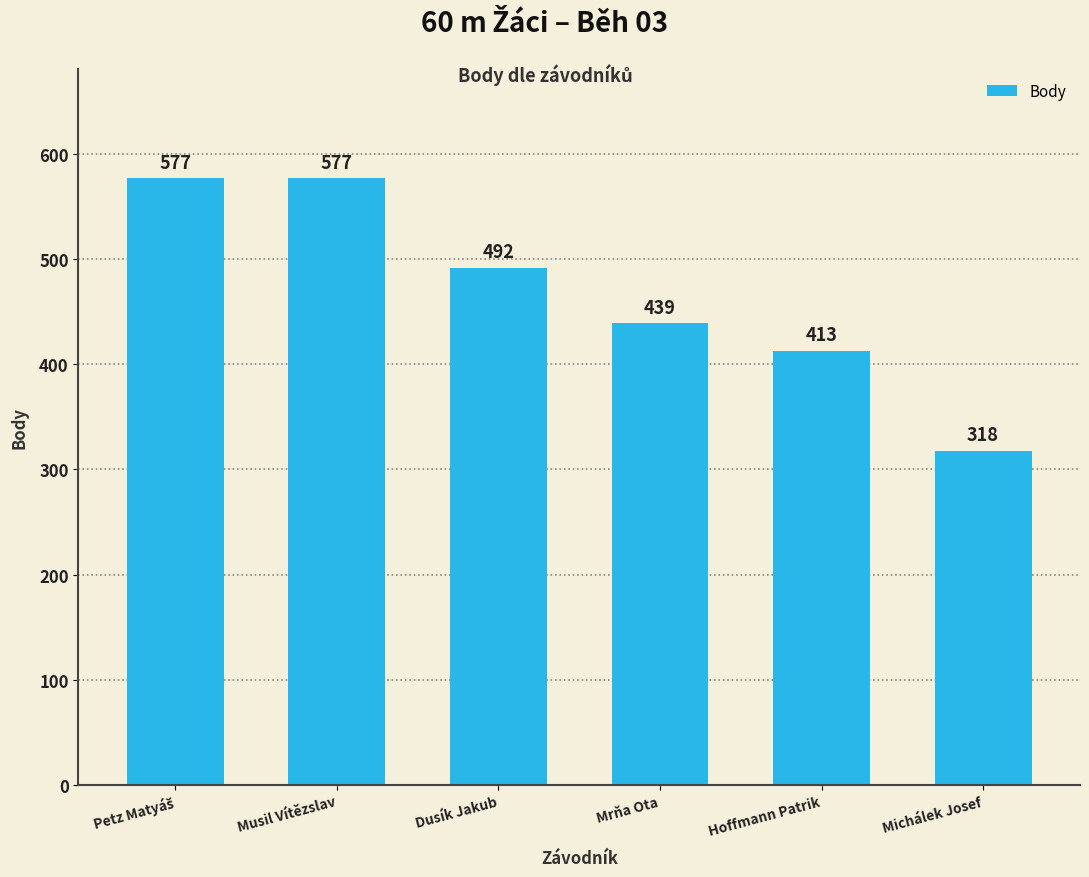

What is the maximum value shown in the chart?

577